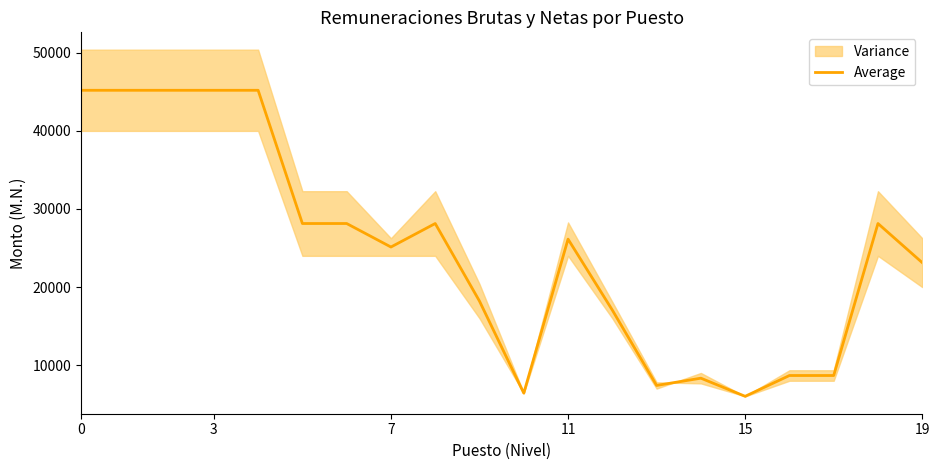

Reading right to left, list all the values displayed in this chart.

23128.2	28139.0	8673.2	8673.2	6009.3	8331.7	7401.1	17051.4	26138.5	6414.8	18195.8	28139.0	25128.2	28139.0	28139.0	45201.7	45201.7	45201.7	45201.7	45201.7